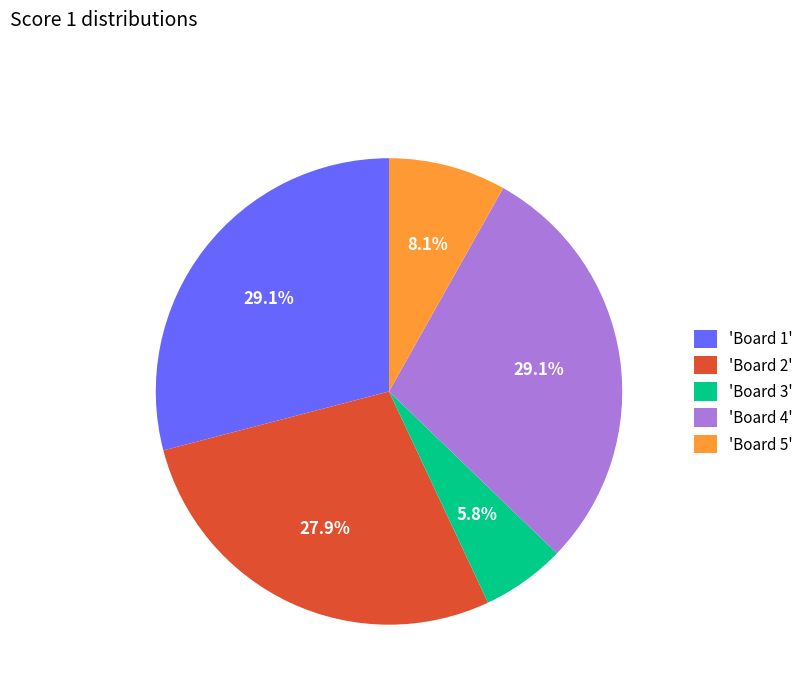

Approximately how many times larger is the value at 'Board 2' compared to 'Board 4'?

1.0